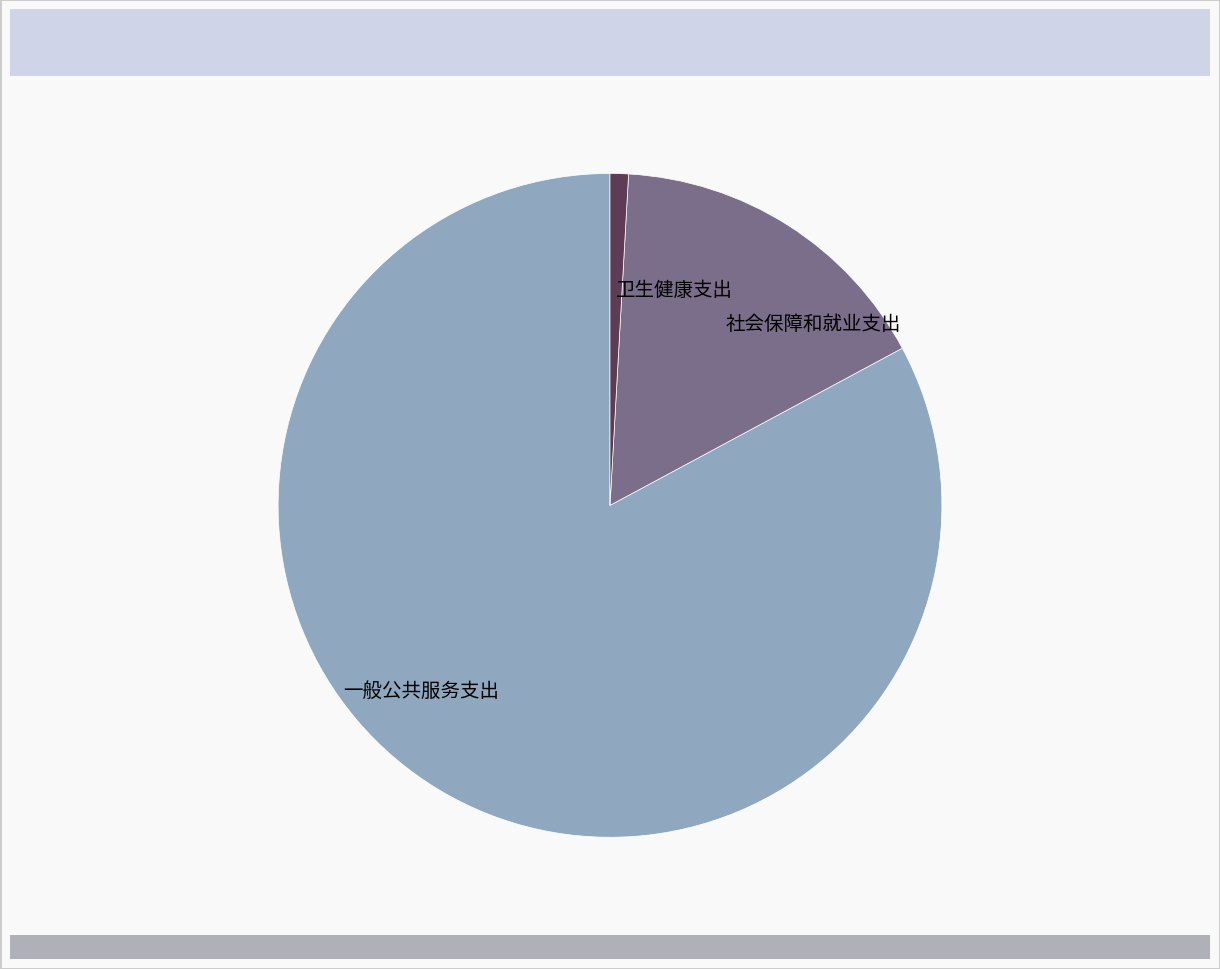

Rank the categories by value from lowest to highest.

卫生健康支出, 社会保障和就业支出, 一般公共服务支出